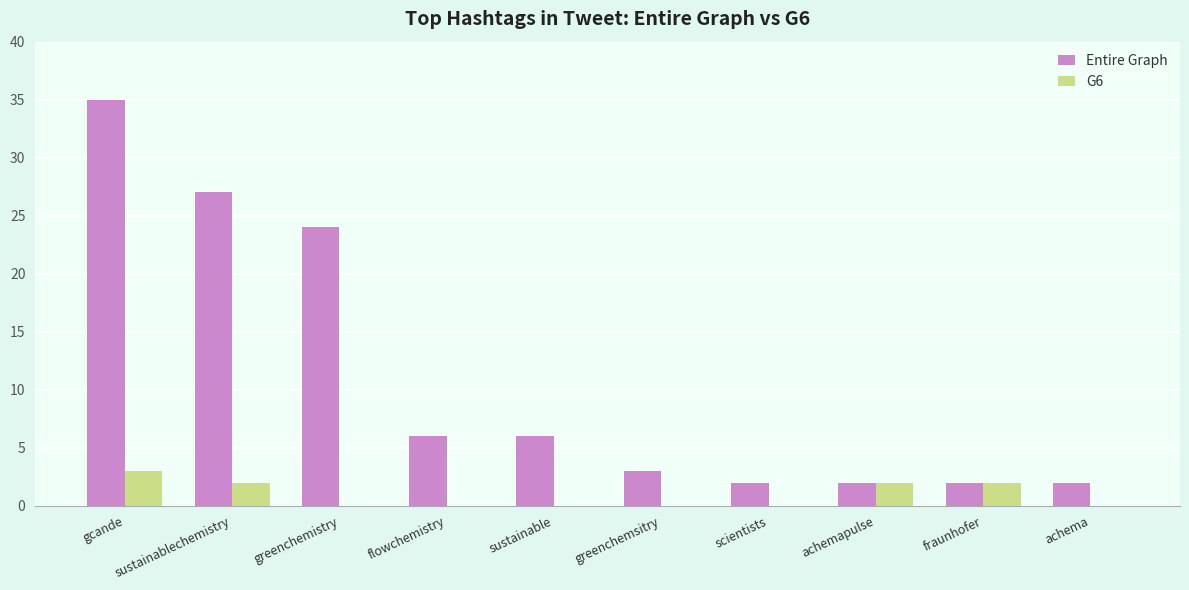

Where is Entire Graph nearest to the value 18?

greenchemistry